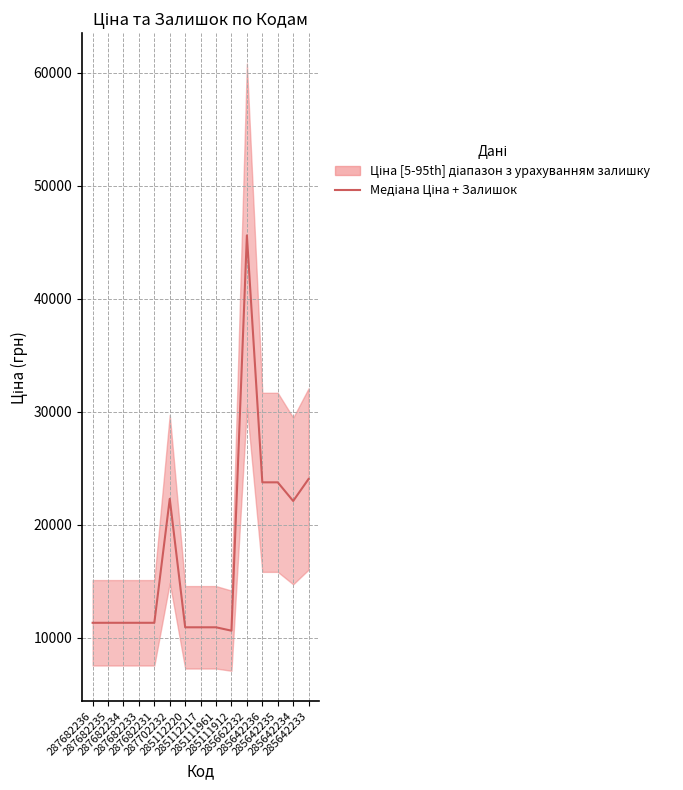

What is the difference between the values at 285642236 and 287702232?

1458.2